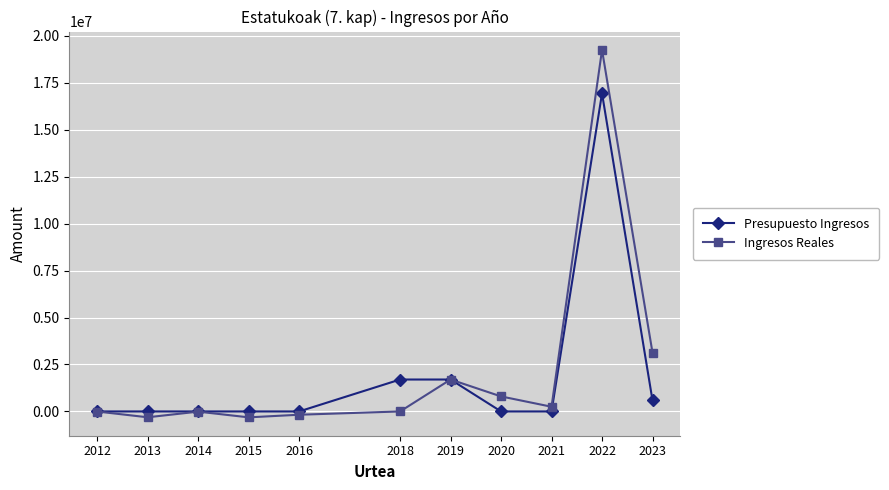

How many interior local valleys does the Ingresos Reales series have?

3